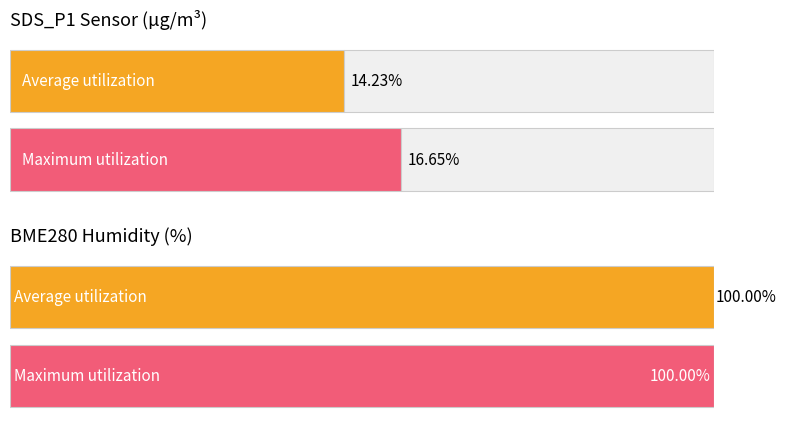

Is it true that Average utilization equals 24.5 at Samples?

False